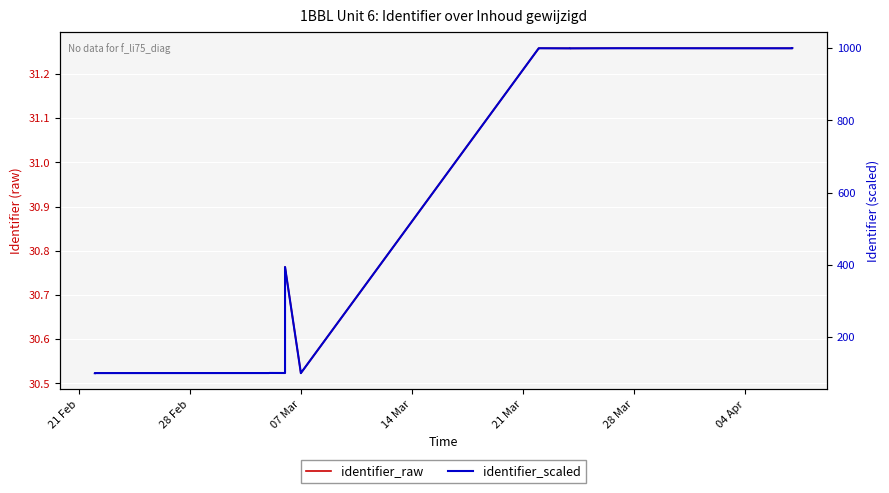

In identifier_scaled, how many points are higher than both neighbors (excluding endpoints)?

4